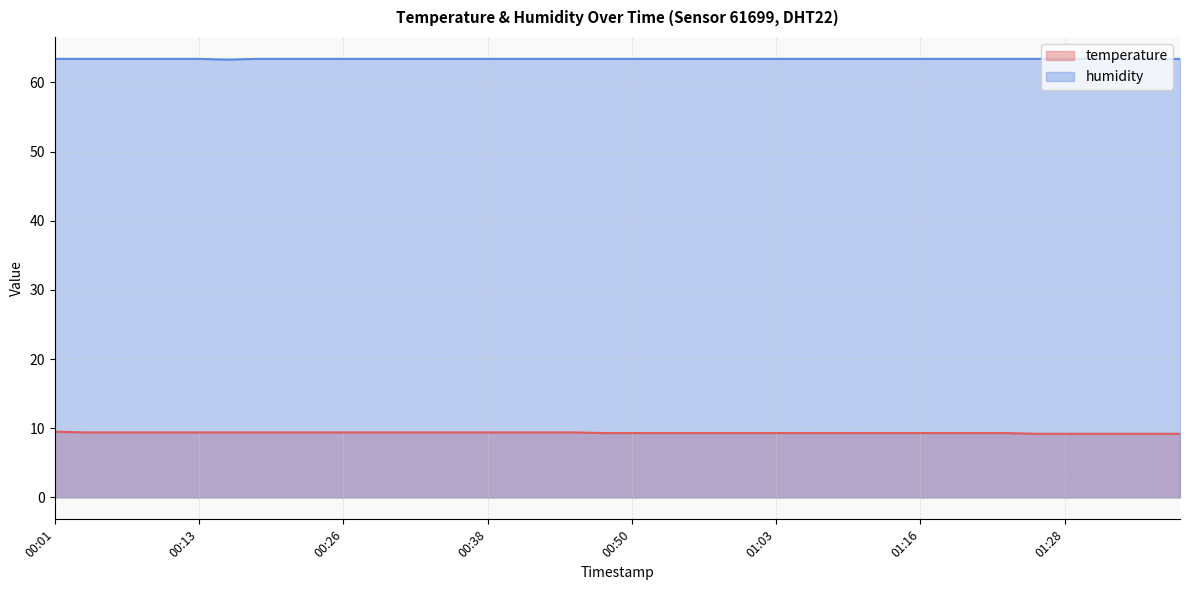

Read the temperature value at 01:28.

9.2